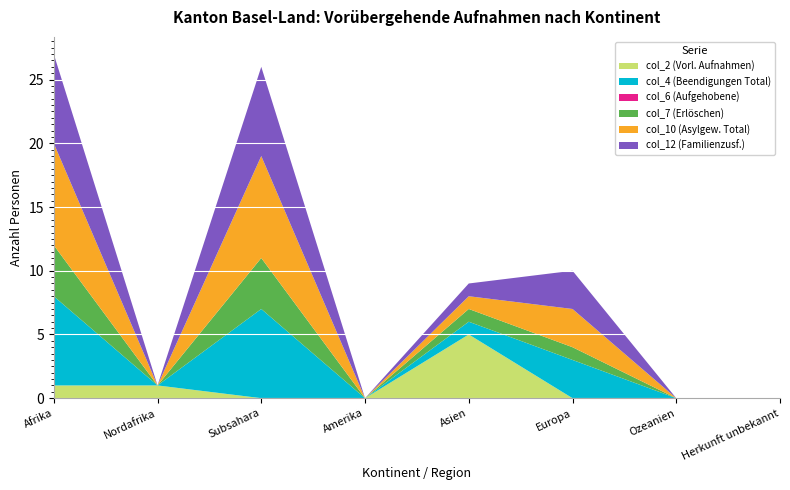

Reading right to left, what are all the values shown in this chart?

col_2 (Vorl. Aufnahmen): 0	0	0	5	0	0	1	1
col_4 (Beendigungen Total): 0	0	3	1	0	7	0	7
col_6 (Aufgehobene): 0	0	0	0	0	0	0	0
col_7 (Erlöschen): 0	0	1	1	0	4	0	4
col_10 (Asylgew. Total): 0	0	3	1	0	8	0	8
col_12 (Familienzusf.): 0	0	3	1	0	7	0	7